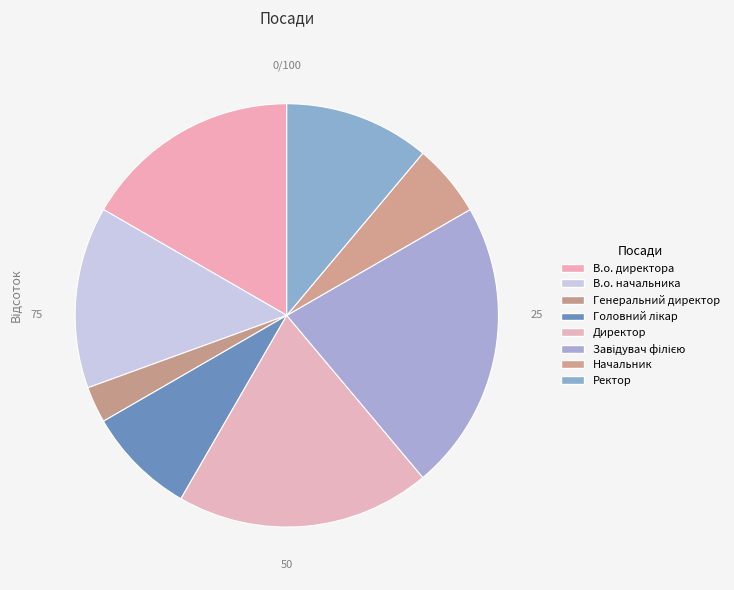

Which category has the smallest portion of the pie?

Генеральний директор